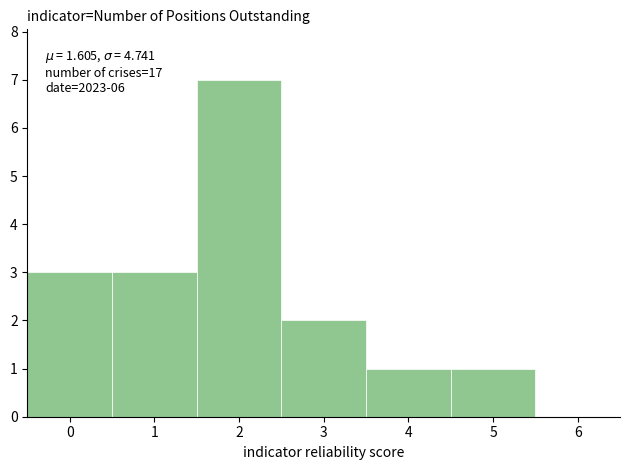

Over which range of the x-axis is the bar tallest?

1.5 to 2.5